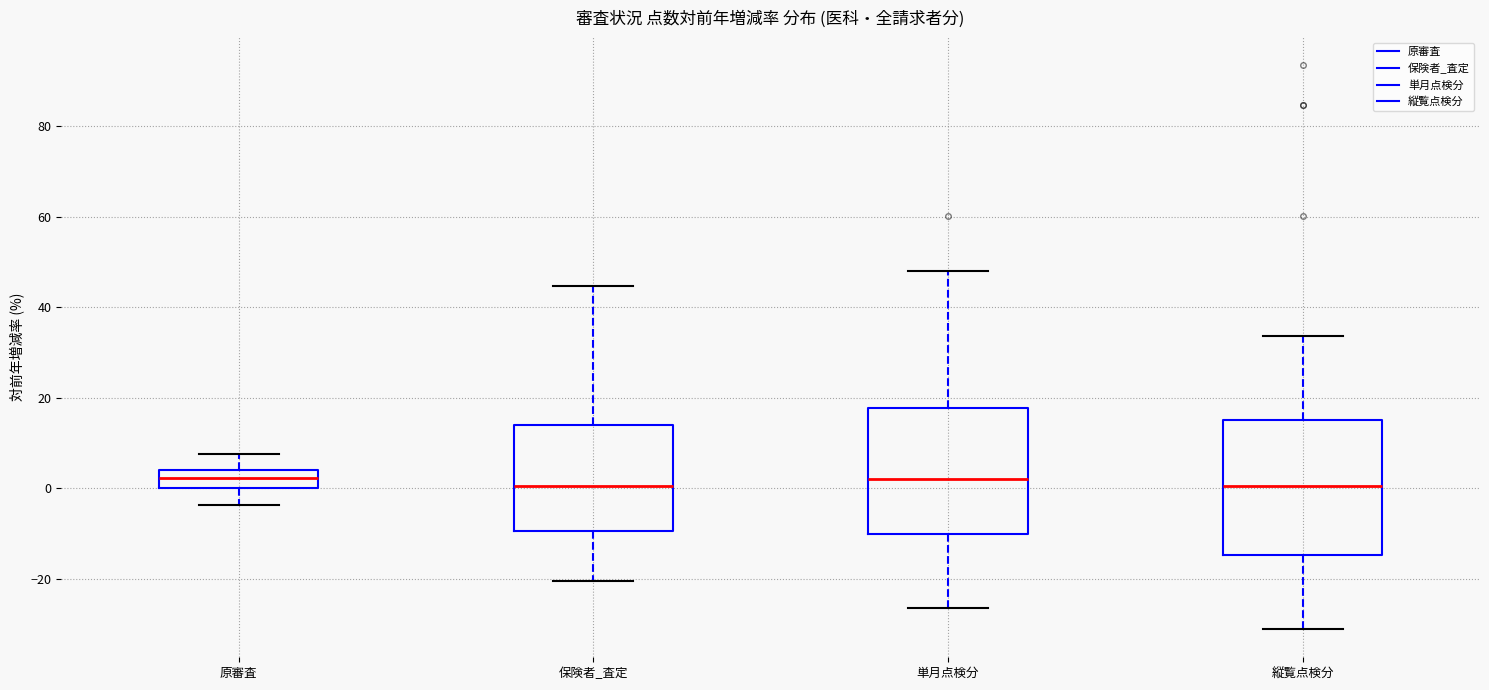

Where is the upper edge of the box for 単月点検分 on the y-axis? The values are not printed on the chart, so give them approximately, as read against the axis.

18